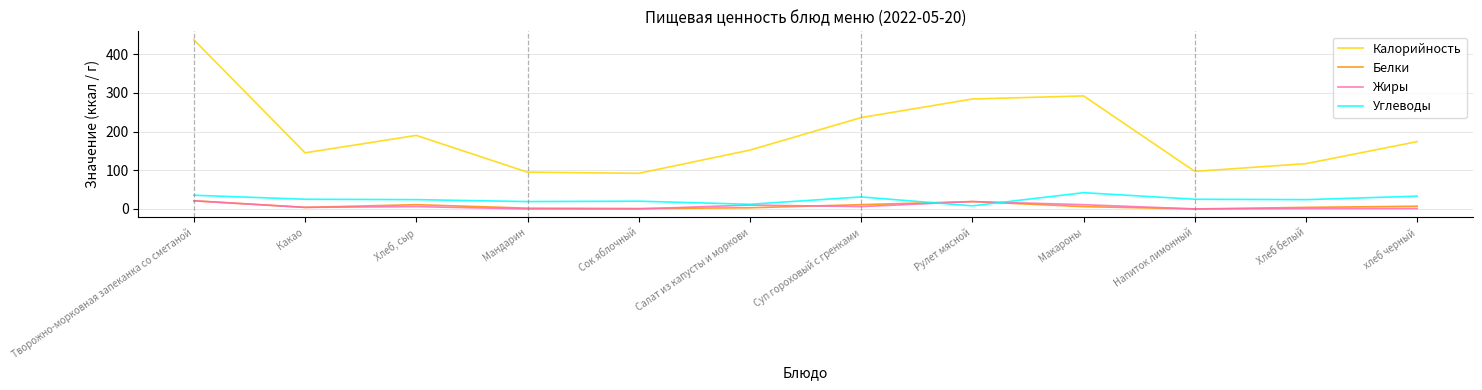

What is the minimum value for Углеводы?

8.0